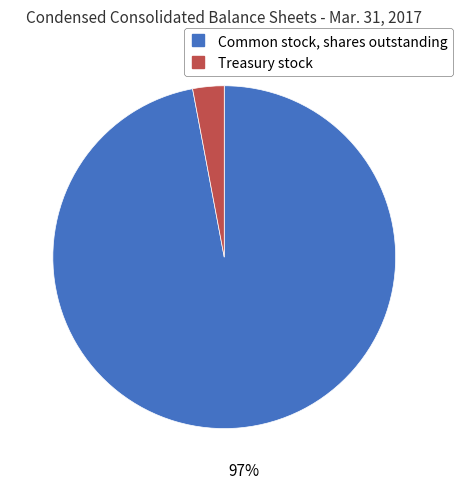

Which slice is the largest?

Common stock, shares outstanding